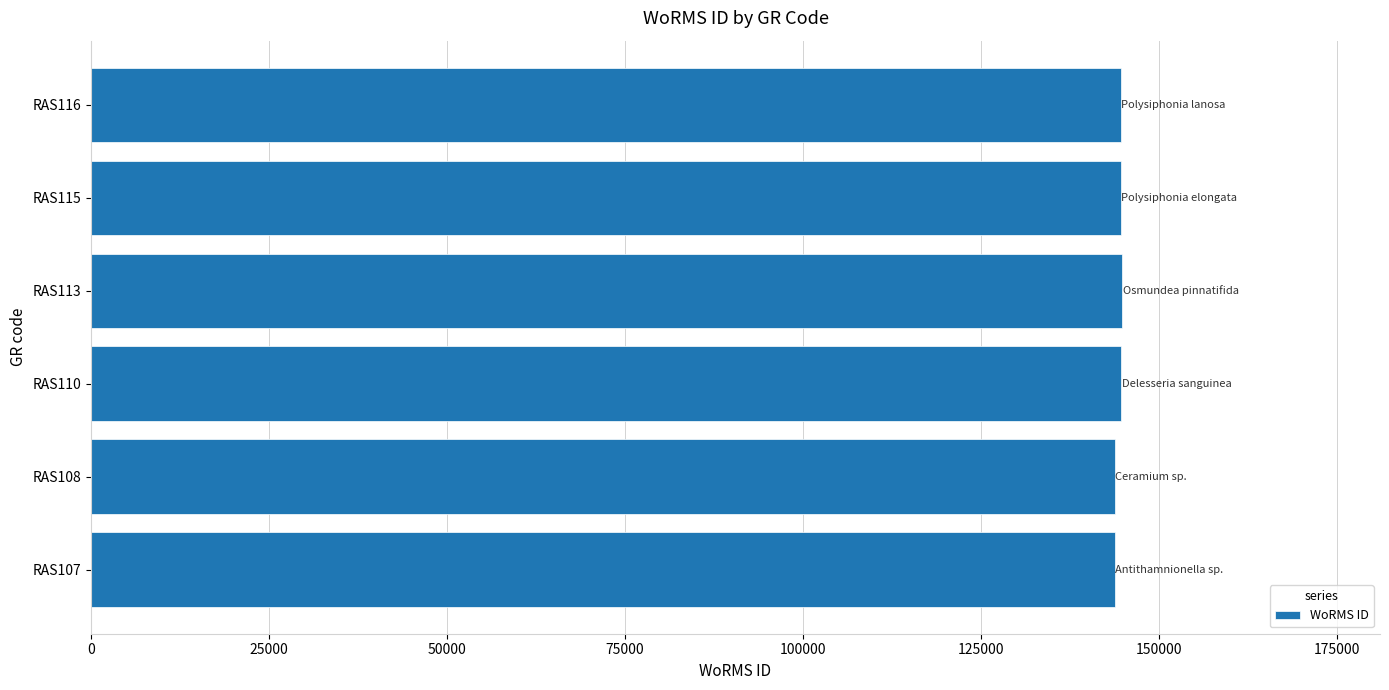

Is it true that the value at RAS115 is 88906?

False